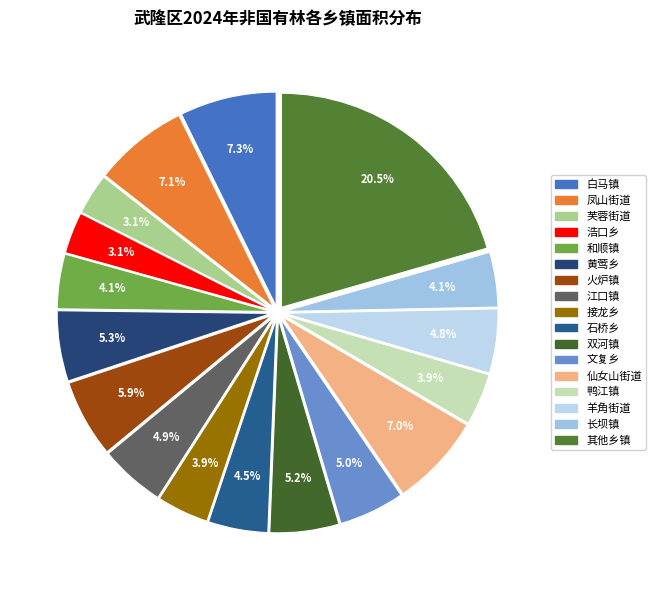

Is there any slice that represents more than half of the pie?

No